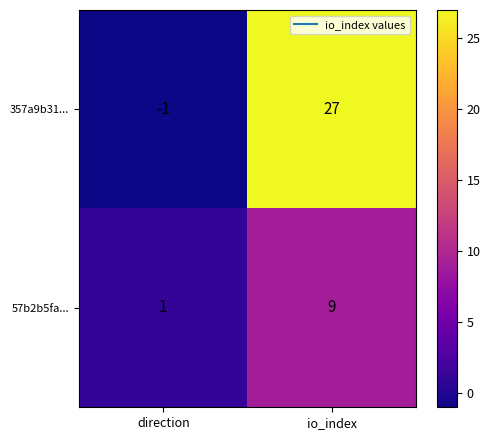

Rank the series by their maximum value, from highest to lowest.

357a9b31..., 57b2b5fa...